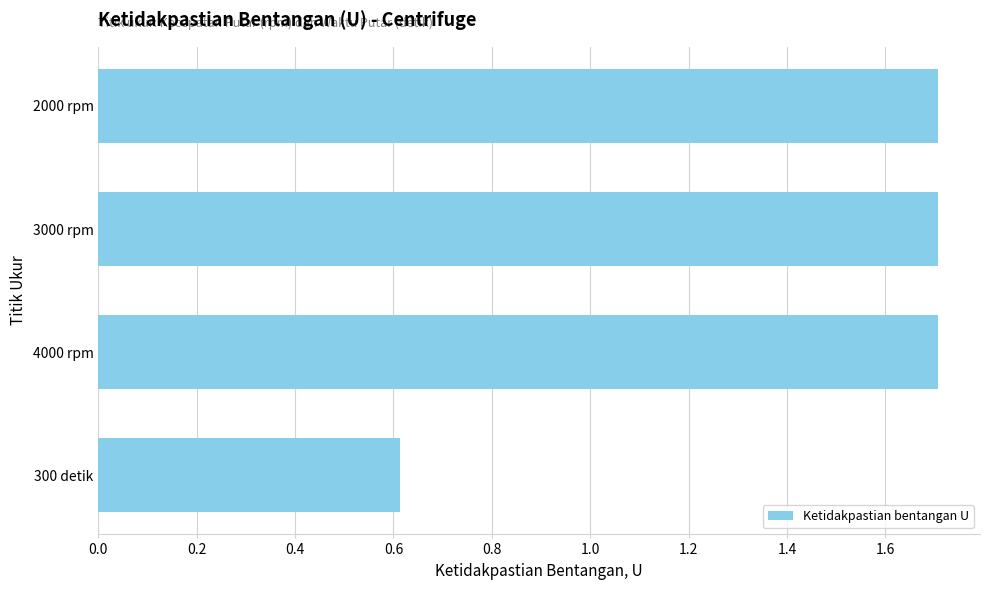

Which label corresponds to the smallest value in the chart?

300 detik